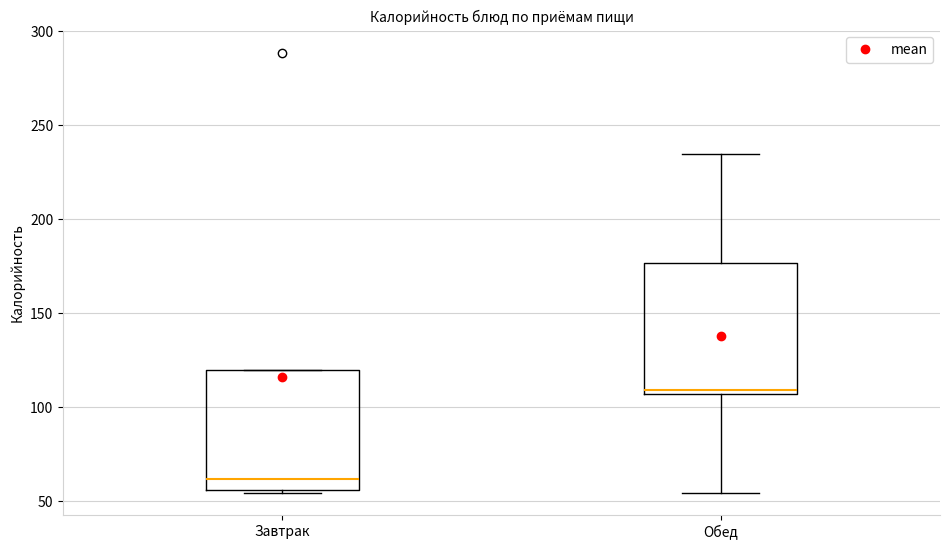

Reading left to right, read every box against the y-axis: the position of its median line, the range the box covers, and the ends of its whiskers. The values are not printed on the chart, so give them approximately, as read against the axis.

Завтрак: median 60, box 55 to 120, whiskers 55 (just below the box's lower edge) to 120
Обед: median 110, box 105 to 175, whiskers 55 to 235